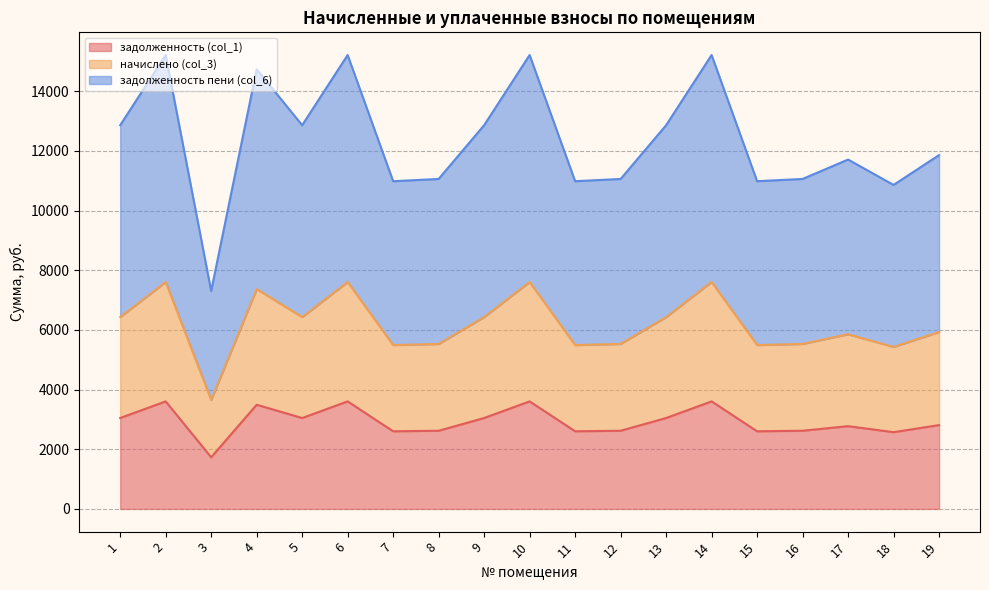

True or false: начислено (col_3) has more than 2 interior local peaks.

True